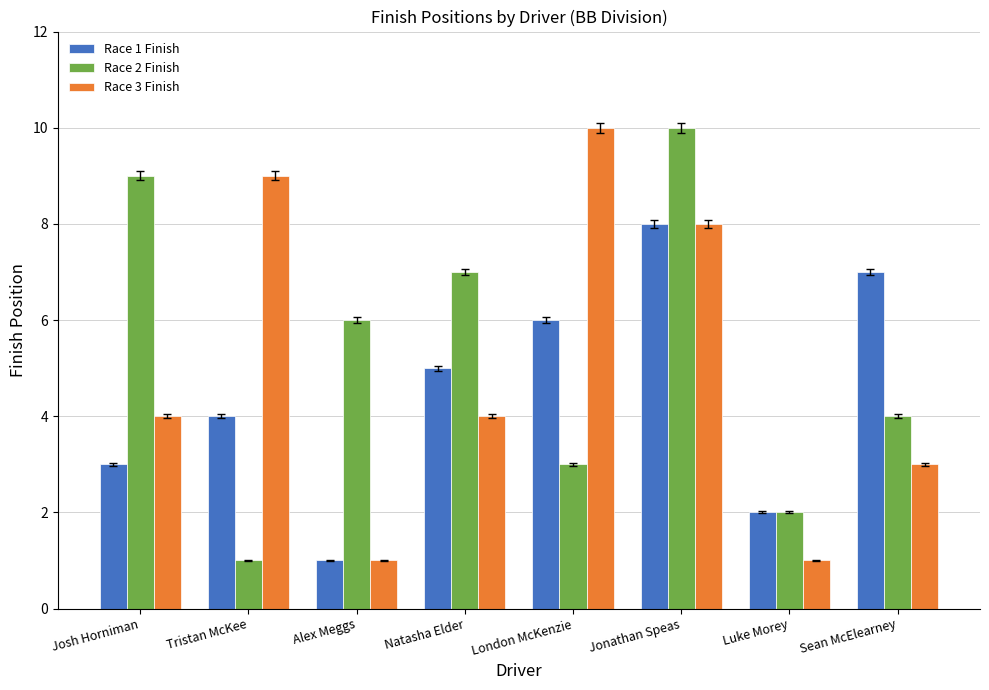

Reading left to right, what are all the values shown in this chart?

Race 1 Finish: Josh Horniman=3	Tristan McKee=4	Alex Meggs=1	Natasha Elder=5	London McKenzie=6	Jonathan Speas=8	Luke Morey=2	Sean McElearney=7
Race 2 Finish: Josh Horniman=9	Tristan McKee=1	Alex Meggs=6	Natasha Elder=7	London McKenzie=3	Jonathan Speas=10	Luke Morey=2	Sean McElearney=4
Race 3 Finish: Josh Horniman=4	Tristan McKee=9	Alex Meggs=1	Natasha Elder=4	London McKenzie=10	Jonathan Speas=8	Luke Morey=1	Sean McElearney=3